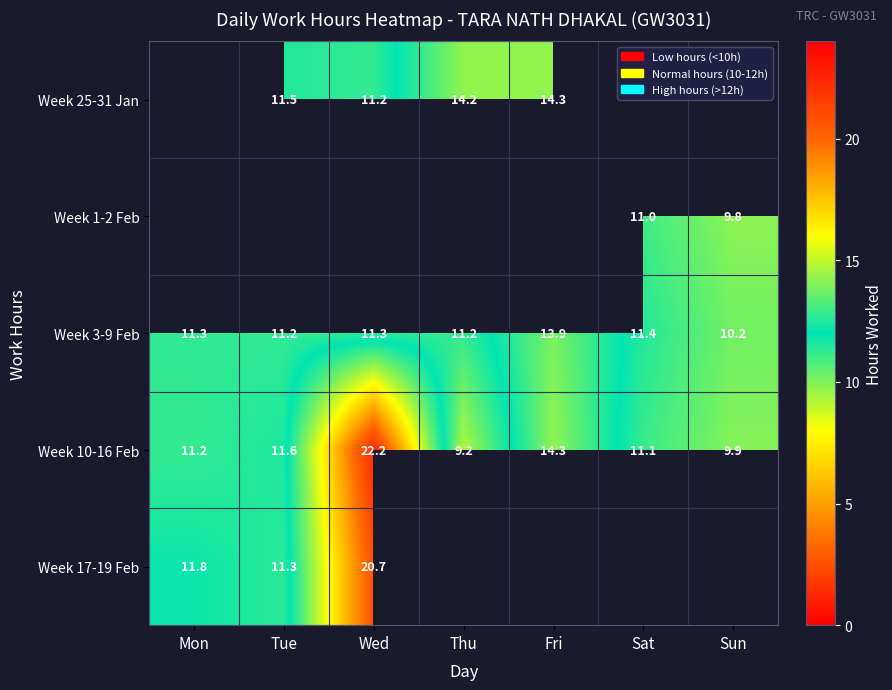

At which category does the chart reach its peak across all series?

Wed